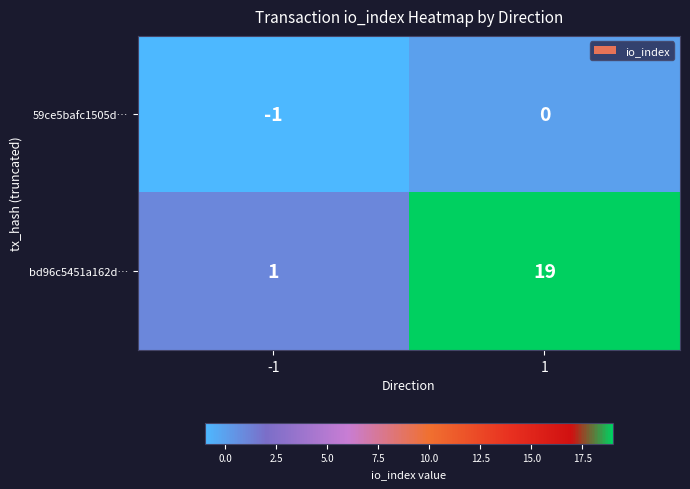

Which series changed the most between -1 and 1?

bd96c5451a162d…